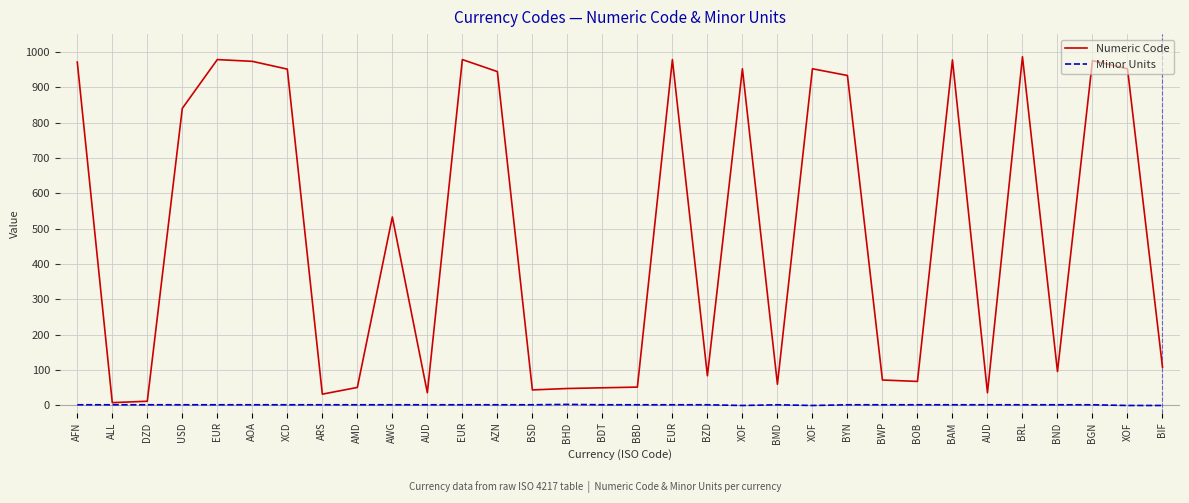

List the series in order of their peak value, lowest first.

Minor Units, Numeric Code